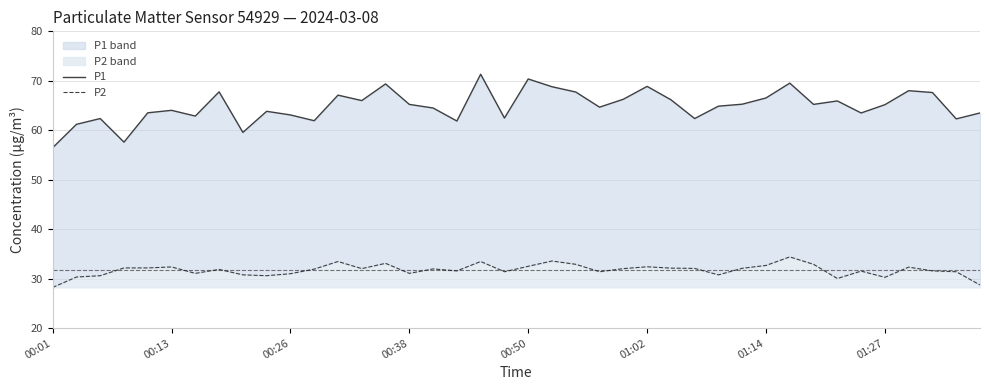

Is the value of P1 at 9 greater than the value of P2 at 23?

Yes